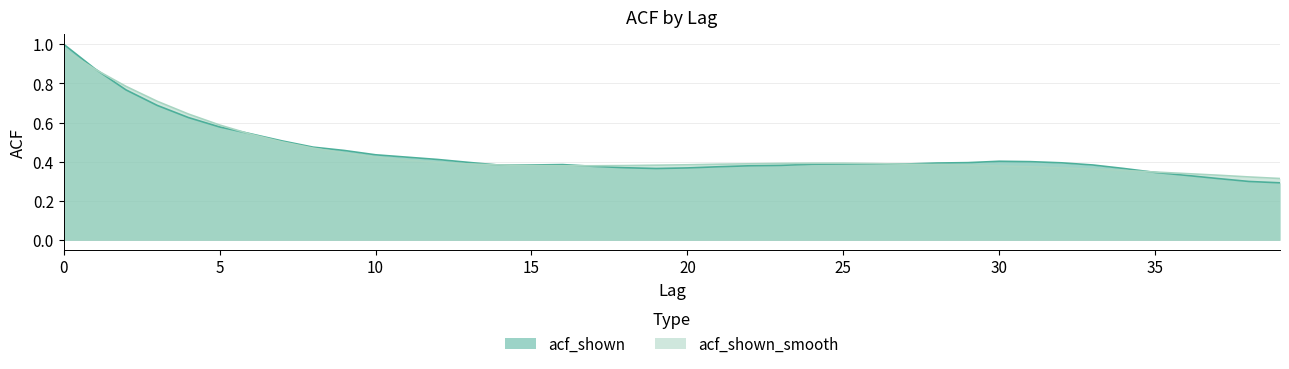

Reading left to right, list all the values displayed in this chart.

acf_shown: 0=1.0	1=0.9	2=0.8	3=0.7	4=0.6	5=0.6	6=0.5	7=0.5	8=0.5	9=0.5	10=0.4	11=0.4	12=0.4	13=0.4	14=0.4	15=0.4	16=0.4	17=0.4	18=0.4	19=0.4	20=0.4	21=0.4	22=0.4	23=0.4	24=0.4	25=0.4	26=0.4	27=0.4	28=0.4	29=0.4	30=0.4	31=0.4	32=0.4	33=0.4	34=0.4	35=0.3	36=0.3	37=0.3	38=0.3	39=0.3
acf_shown_smooth: 0=1.0	1=0.9	2=0.8	3=0.7	4=0.6	5=0.6	6=0.5	7=0.5	8=0.5	9=0.4	10=0.4	11=0.4	12=0.4	13=0.4	14=0.4	15=0.4	16=0.4	17=0.4	18=0.4	19=0.4	20=0.4	21=0.4	22=0.4	23=0.4	24=0.4	25=0.4	26=0.4	27=0.4	28=0.4	29=0.4	30=0.4	31=0.4	32=0.4	33=0.4	34=0.4	35=0.3	36=0.3	37=0.3	38=0.3	39=0.3